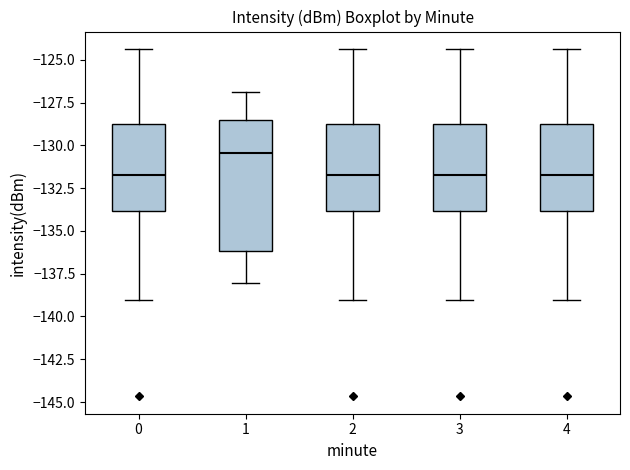

Where is the upper edge of the box at x = 3 on the y-axis? The values are not printed on the chart, so give them approximately, as read against the axis.

-128.5